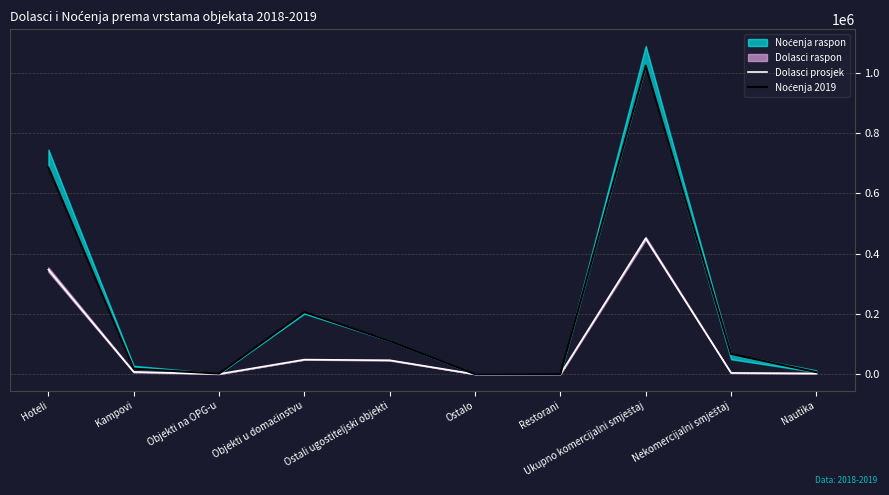

What is the spread (max minus min) of values at Hoteli?

338742.0